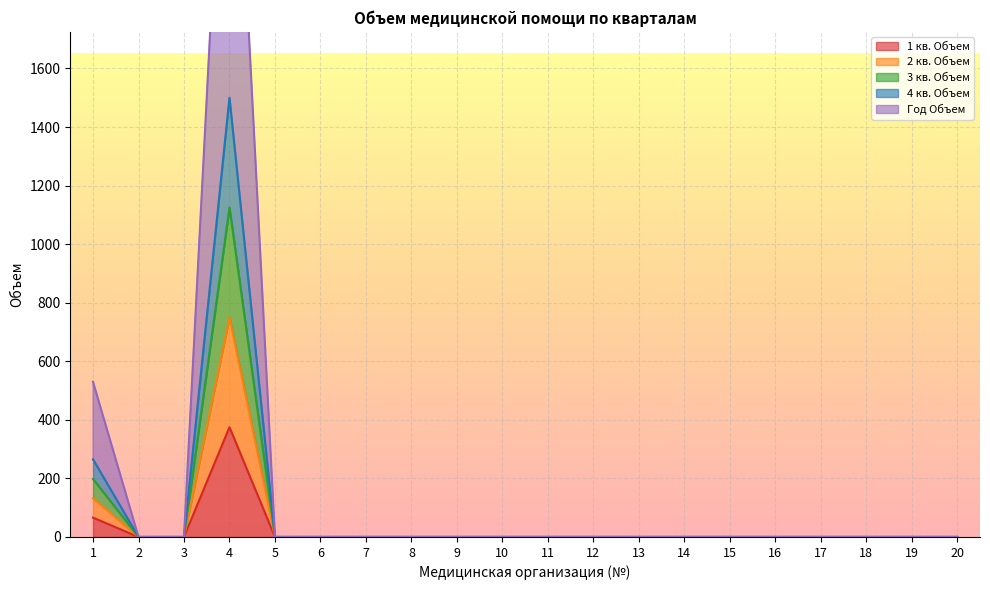

True or false: 2 кв. Объем has a value of 0 at 8.

True